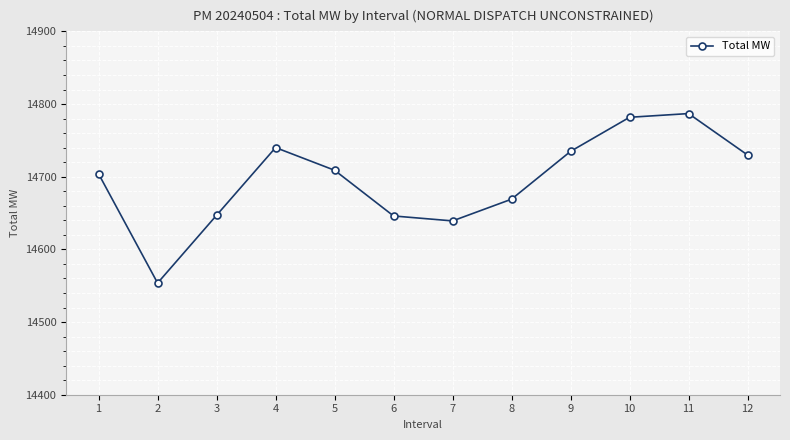

Which category has the highest value across all series?

11